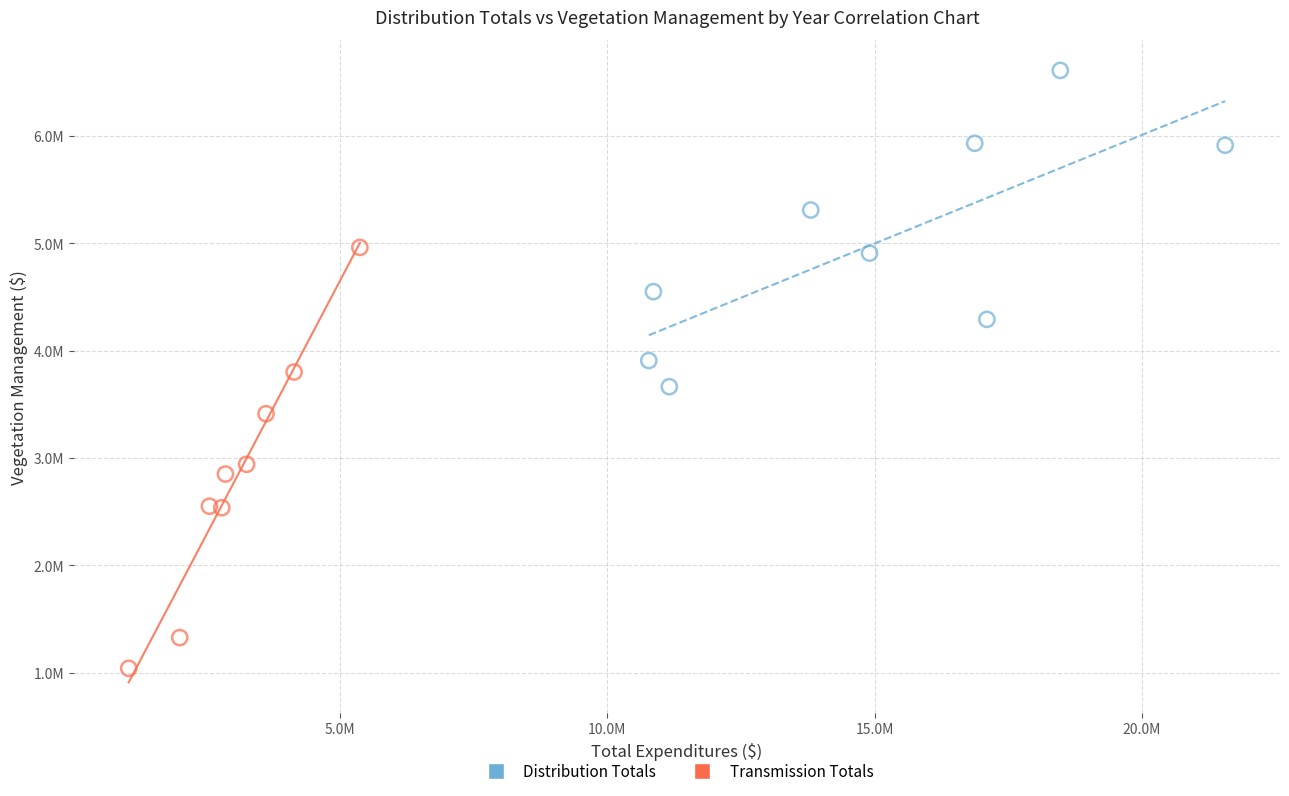

Which series has the largest Y range (max minus min)?

Transmission Totals